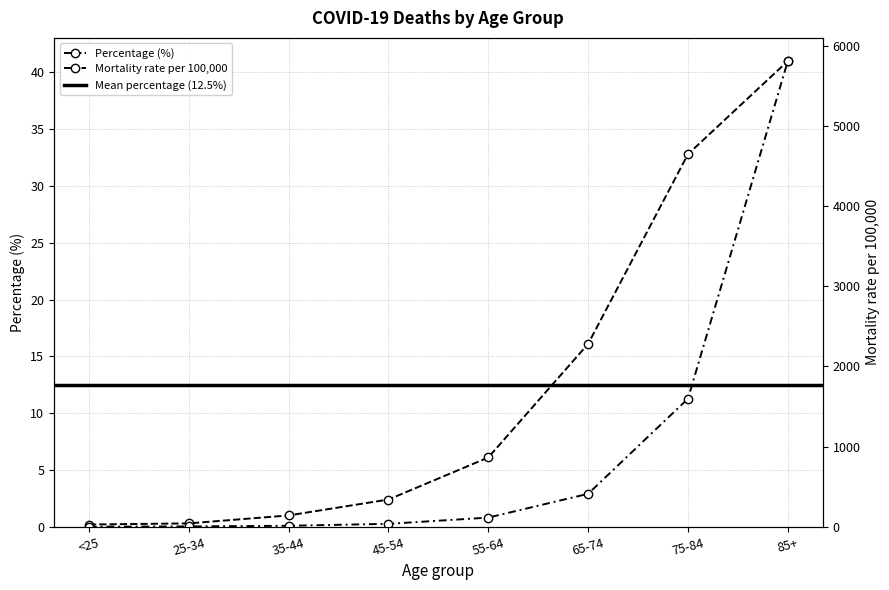

Does the chart have visible grid lines?

Yes